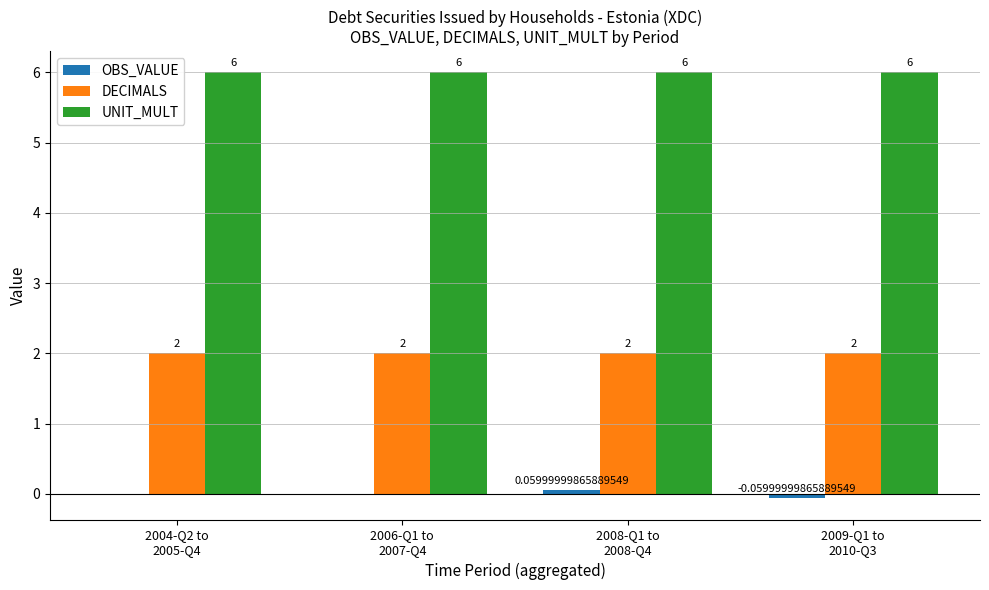

What is the sum of all UNIT_MULT values?

24.0